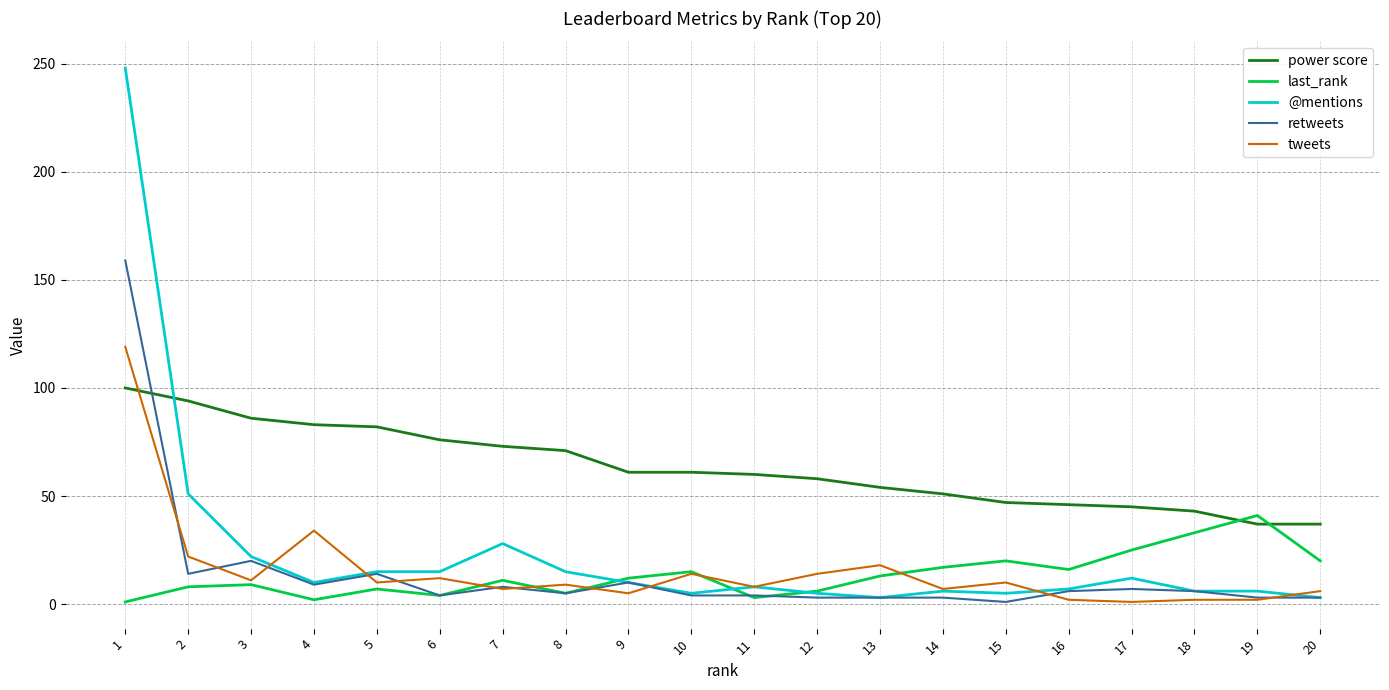

True or false: tweets and last_rank cross at least once.

True